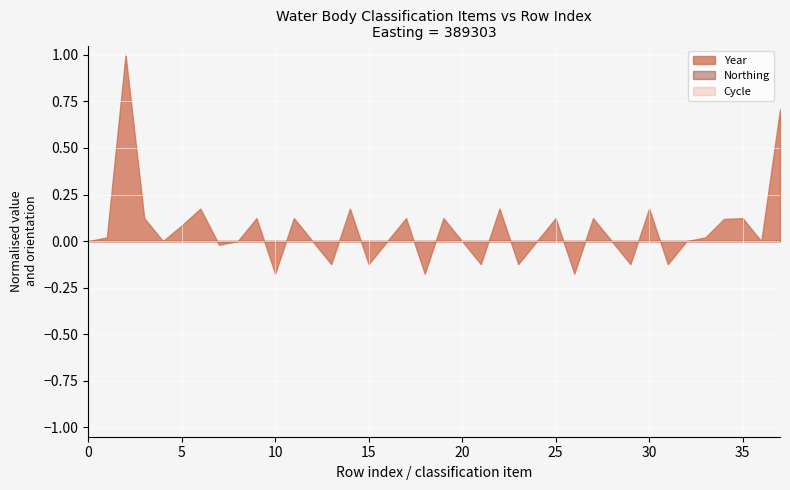

How many interior local peaks does the Year series have?

12